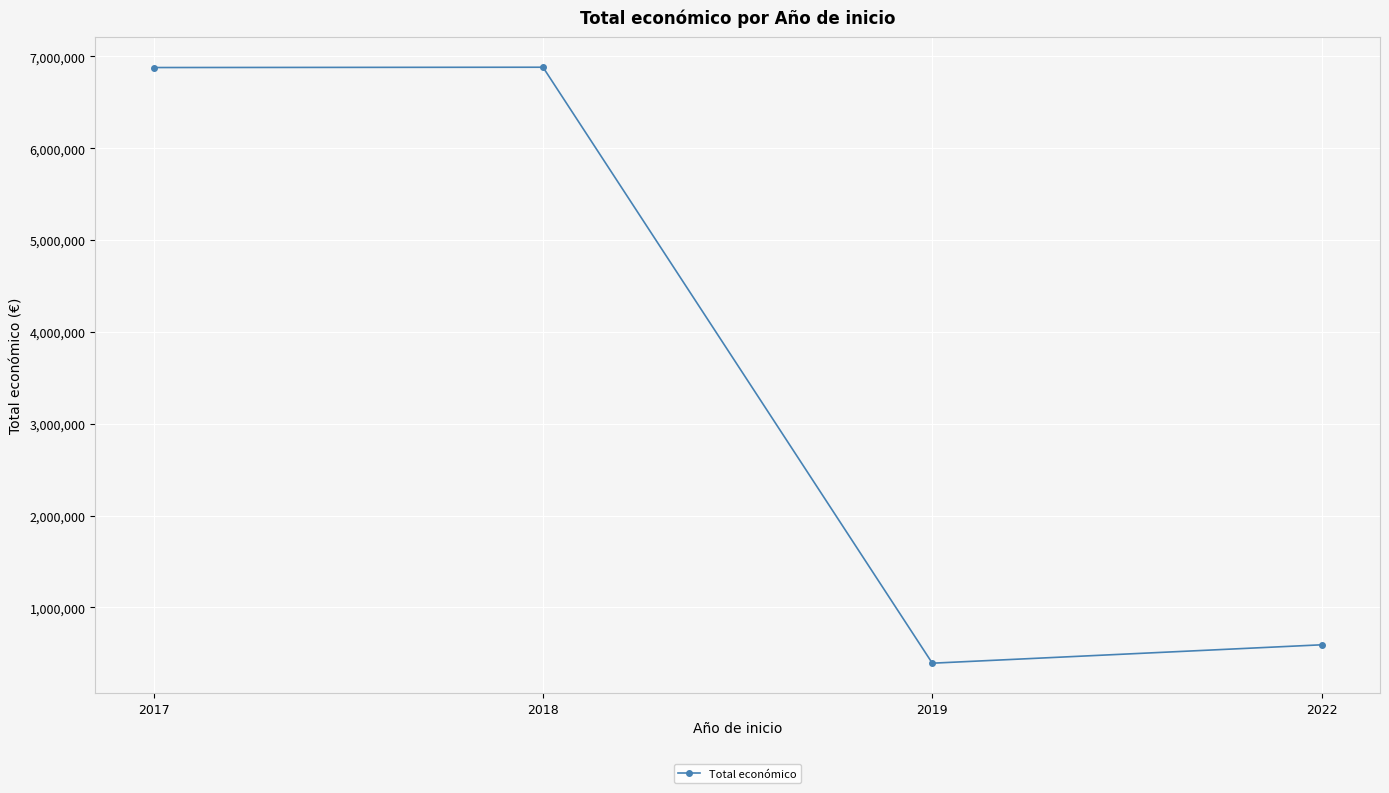

What is the minimum value shown in the chart?

393300.3